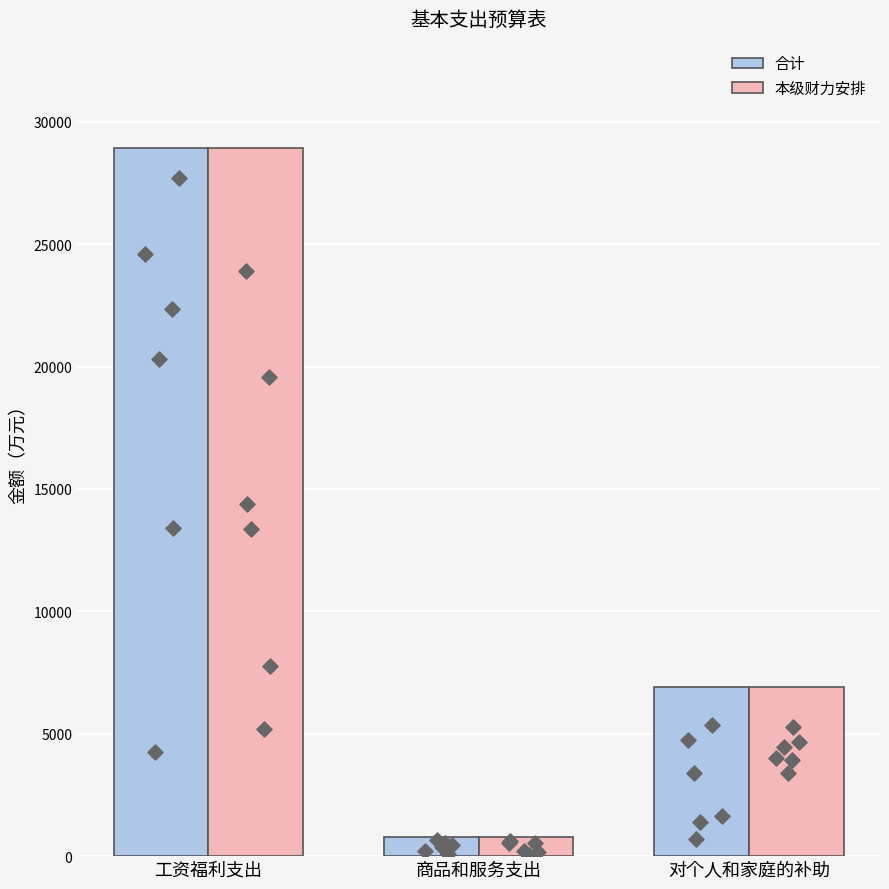

What are all the series names shown in the legend?

合计, 本级财力安排